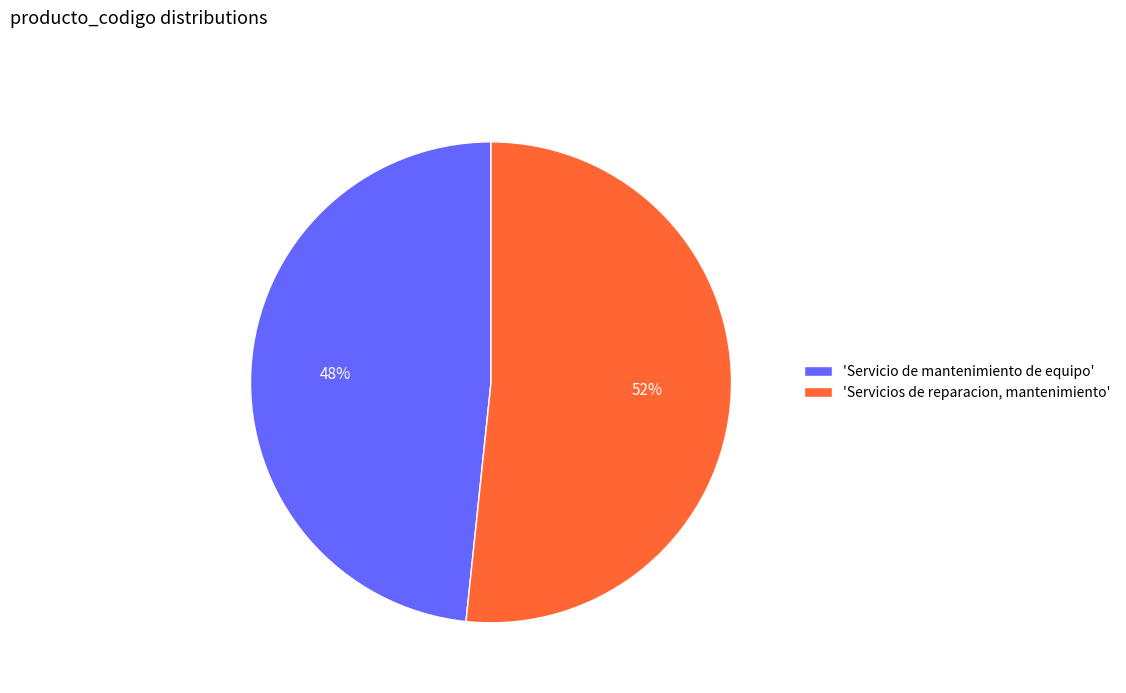

True or false: 'Servicio de mantenimiento de equipo' accounts for 58% of the total.

False